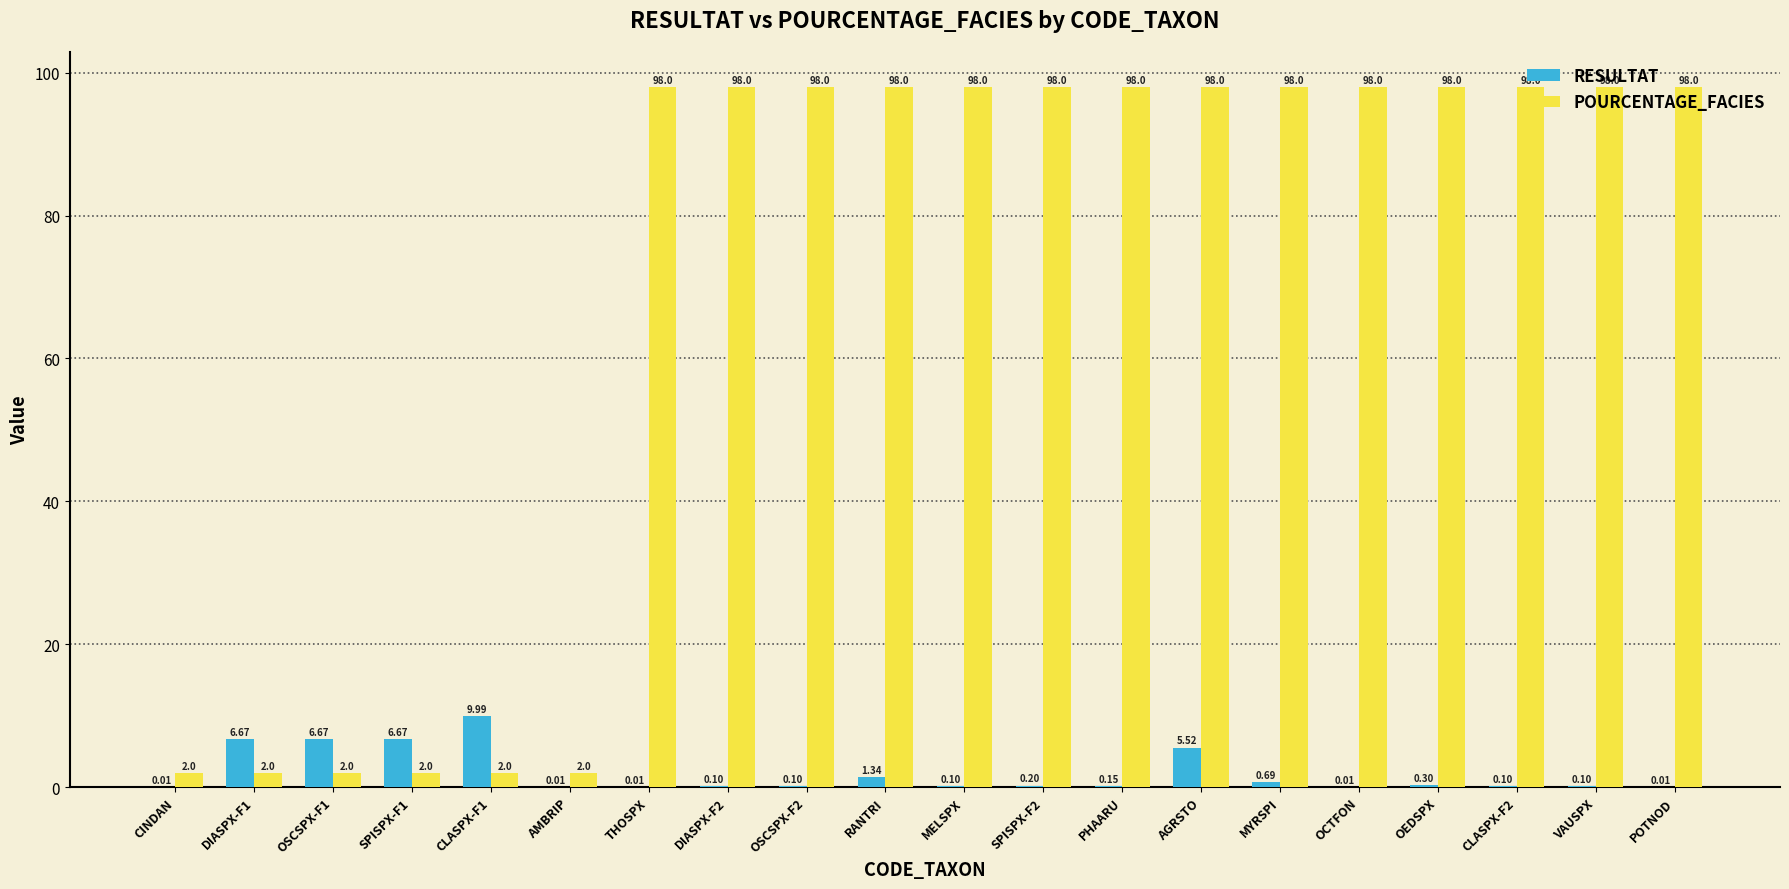

What is the sum of the POURCENTAGE_FACIES values at OCTFON and POTNOD?

196.0